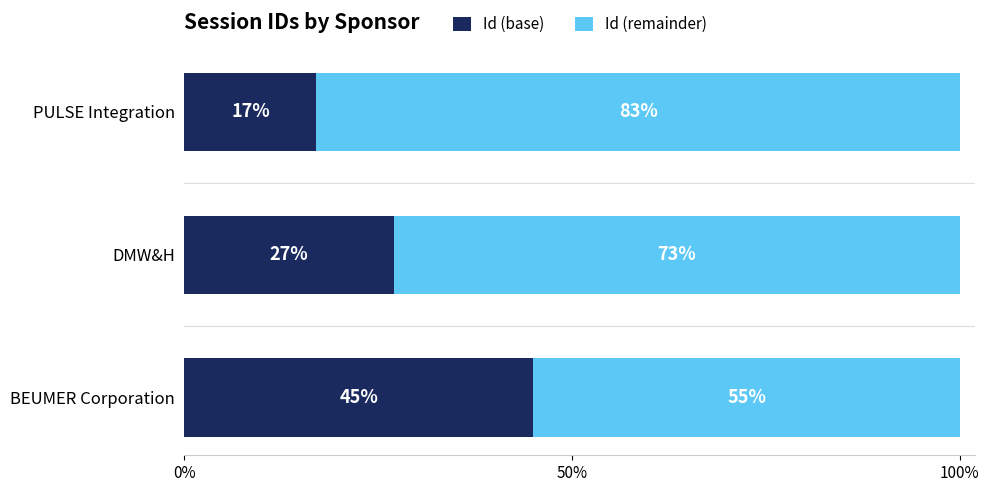

True or false: Id (base) has a value of 17 at PULSE Integration.

True